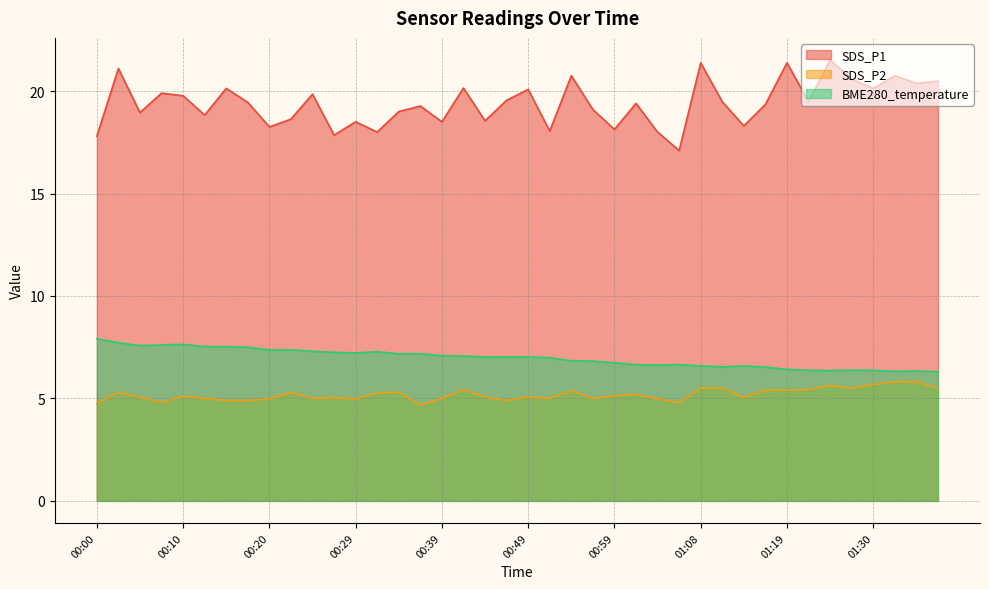

What value does the SDS_P1 series have at 00:20?

18.2